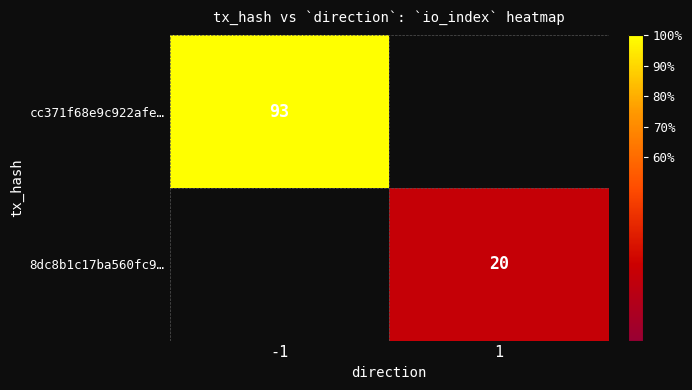

True or false: cc371f68e9c922afe… has a value of 164 at -1.

False